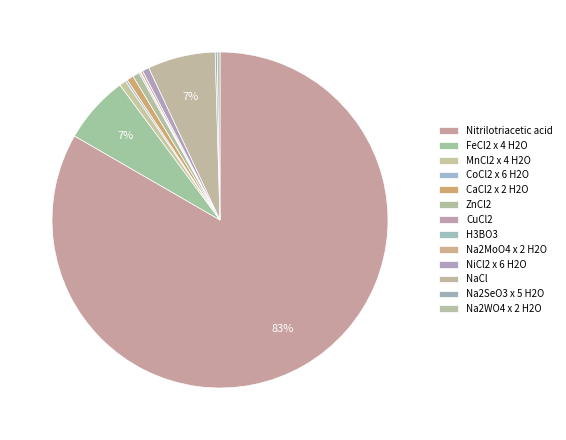

To the nearest percent, what is the difference between the largest and smallest slice percentages?

83%